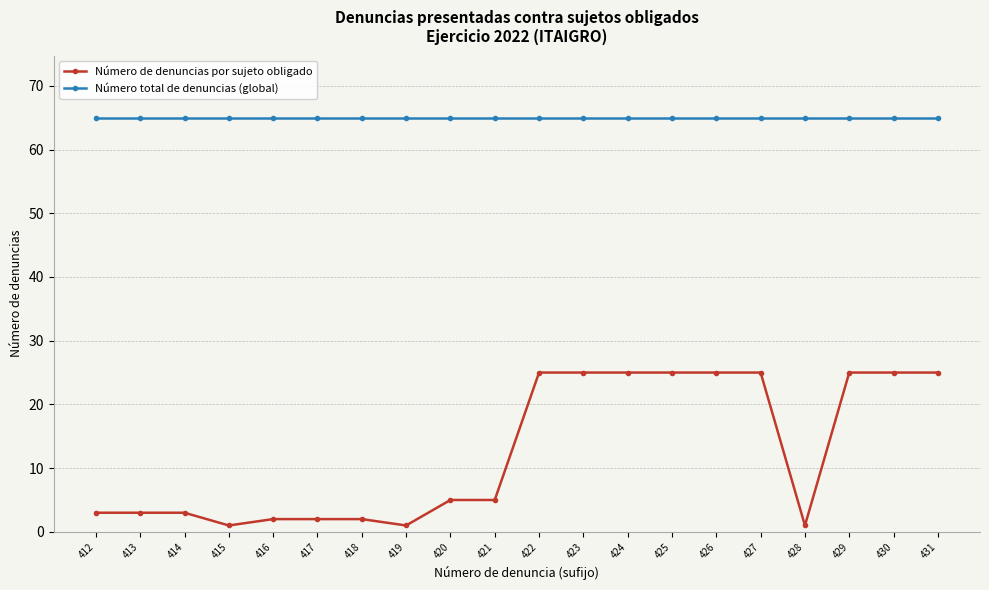

List the series in order of their overall mean, lowest first.

Número de denuncias por sujeto obligado, Número total de denuncias (global)